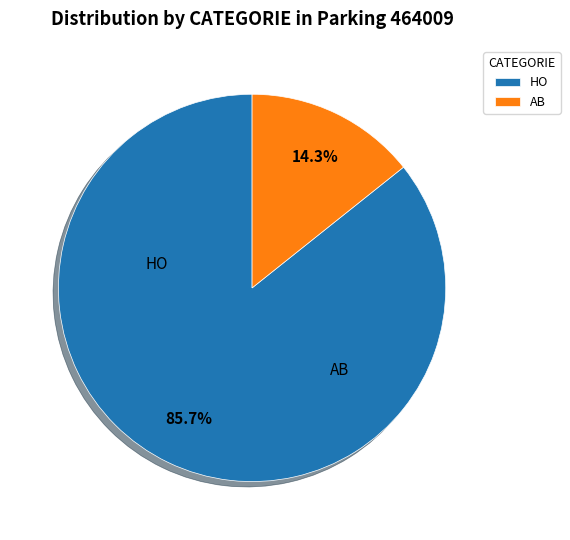

The HO slice represents 85% of the pie. True or false?

True